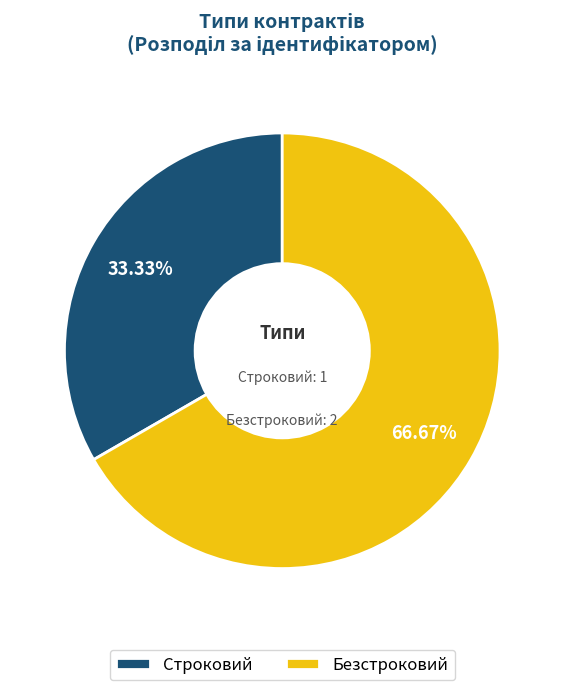

True or false: Безстроковий accounts for 80% of the total.

False